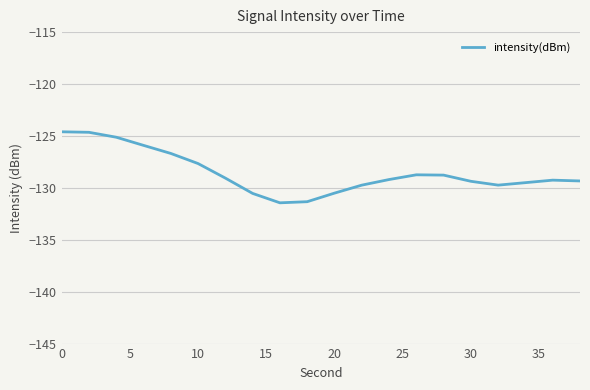

What is the smallest value displayed?

-131.4